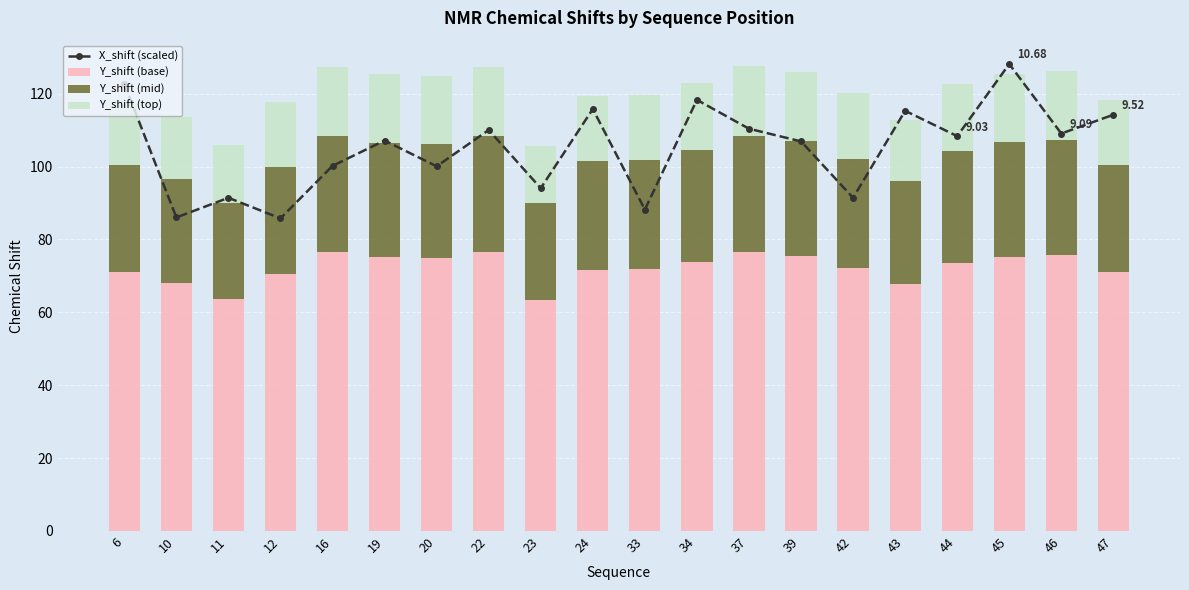

At which label does Y_shift (top) first exceed 18?

16